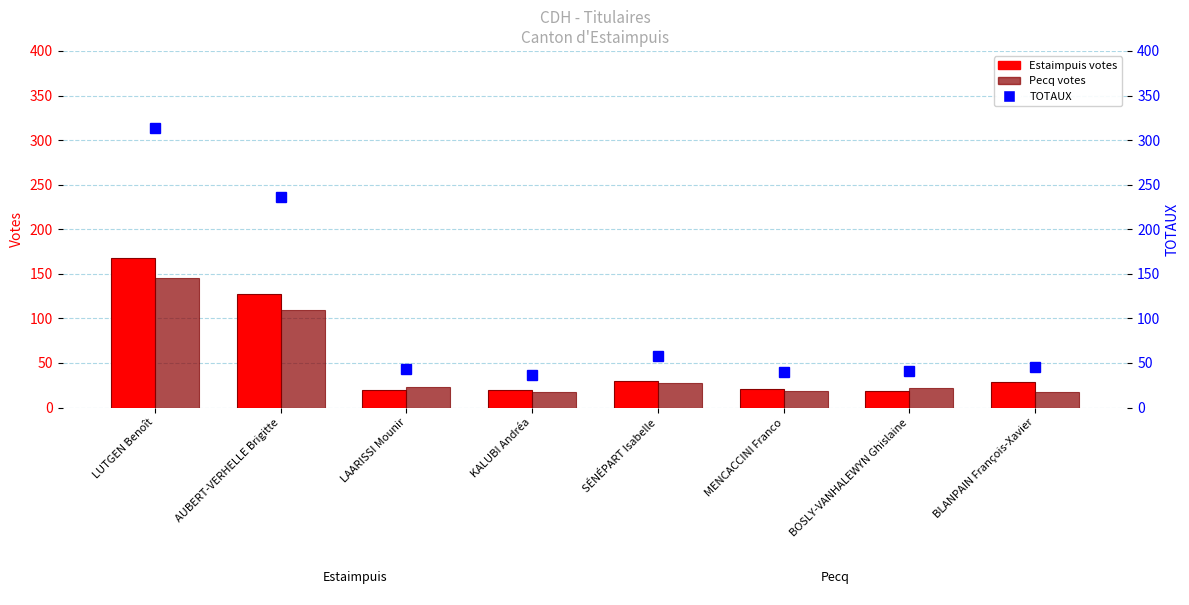

How many data points in TOTAUX are less than 46?

4